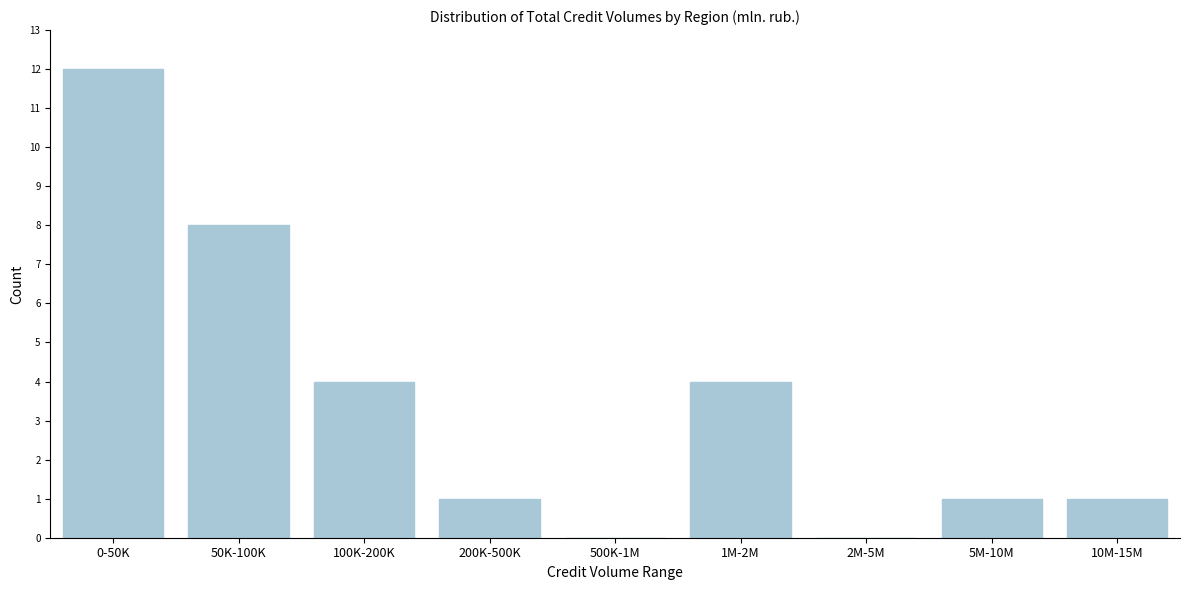

Reading right to left, list all the values displayed in this chart.

10M-15M=1	5M-10M=1	2M-5M=0	1M-2M=4	500K-1M=0	200K-500K=1	100K-200K=4	50K-100K=8	0-50K=12